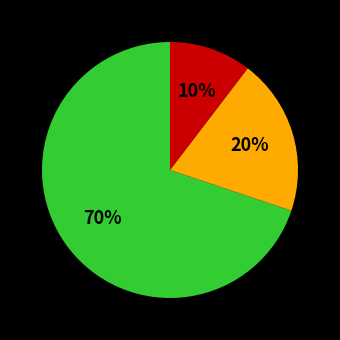

To the nearest percent, what is the average slice percentage?

33%